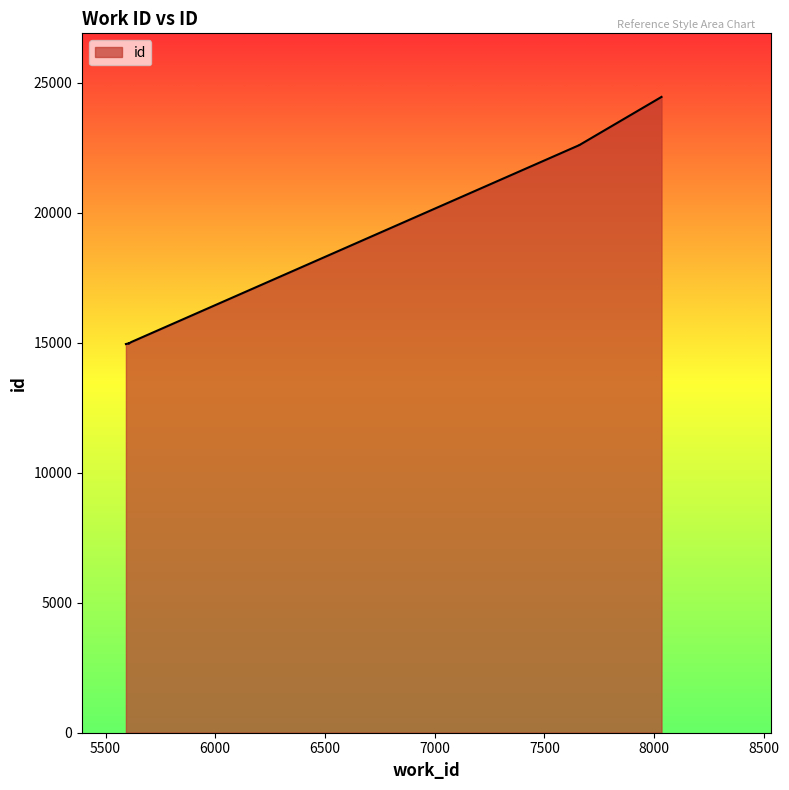

What is the sum of the values at 7660 and 5617?

37643